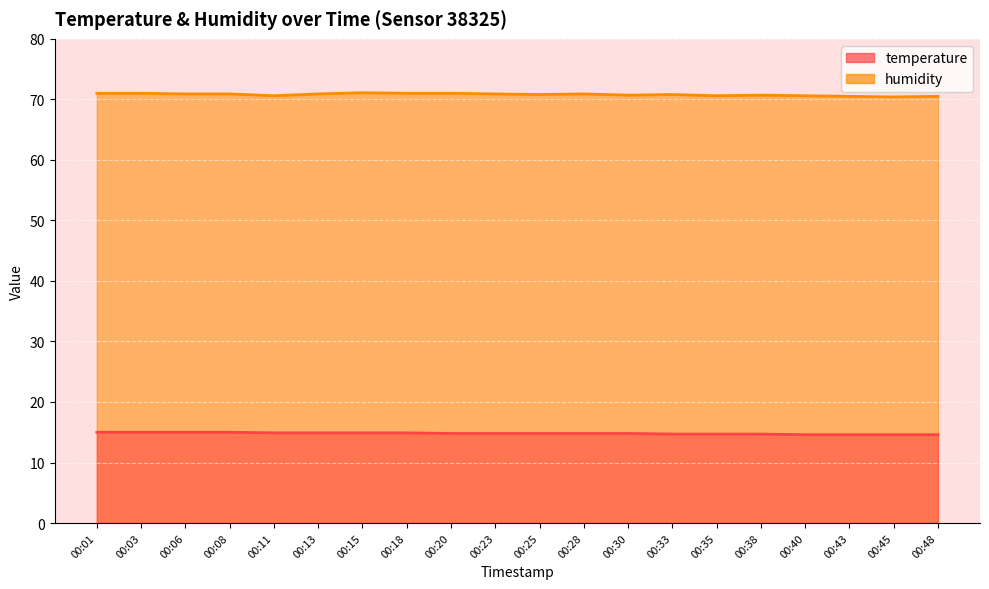

How many interior local peaks does the humidity series have?

4